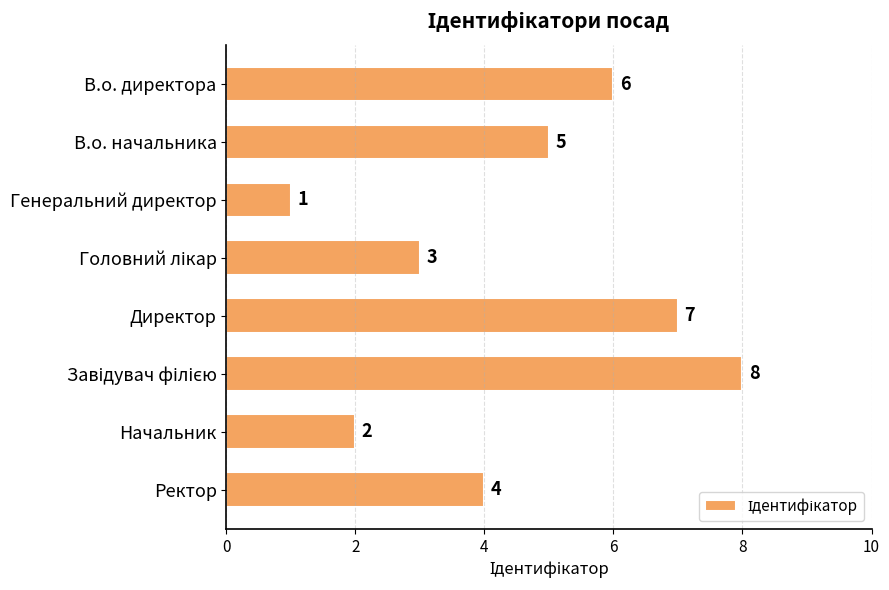

Approximately how many times larger is the value at Начальник compared to Ректор?

0.5